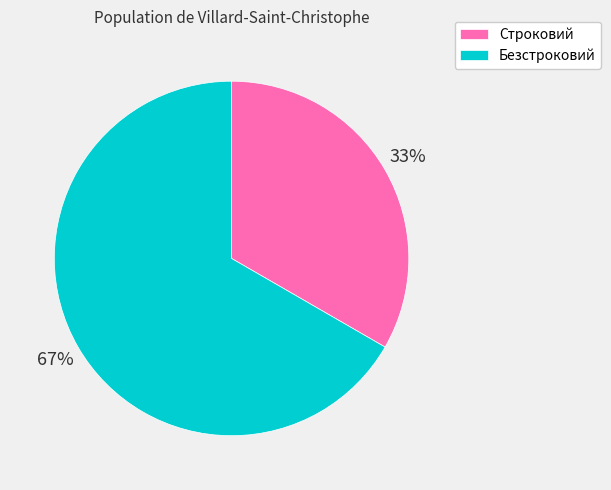

How many slices are in this pie chart?

2